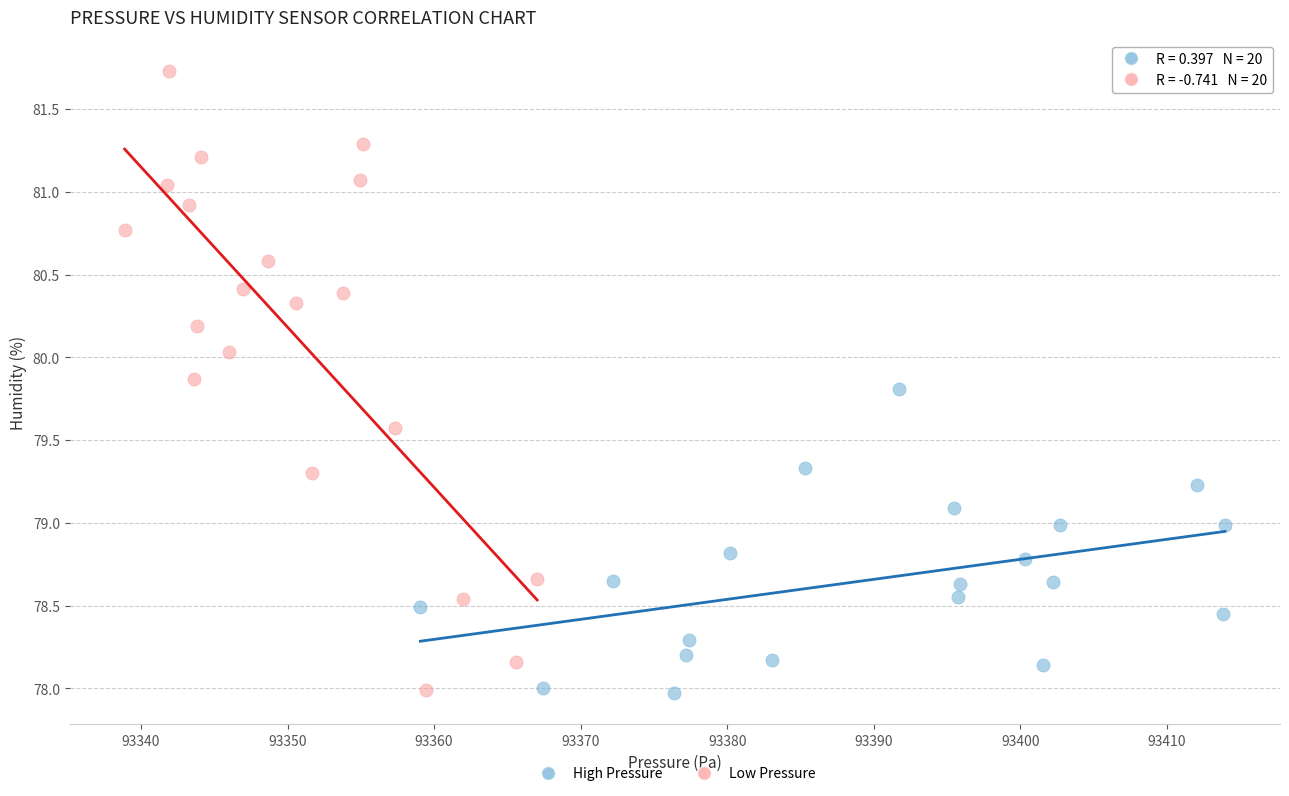

Which series has the largest Y range (max minus min)?

Low Pressure